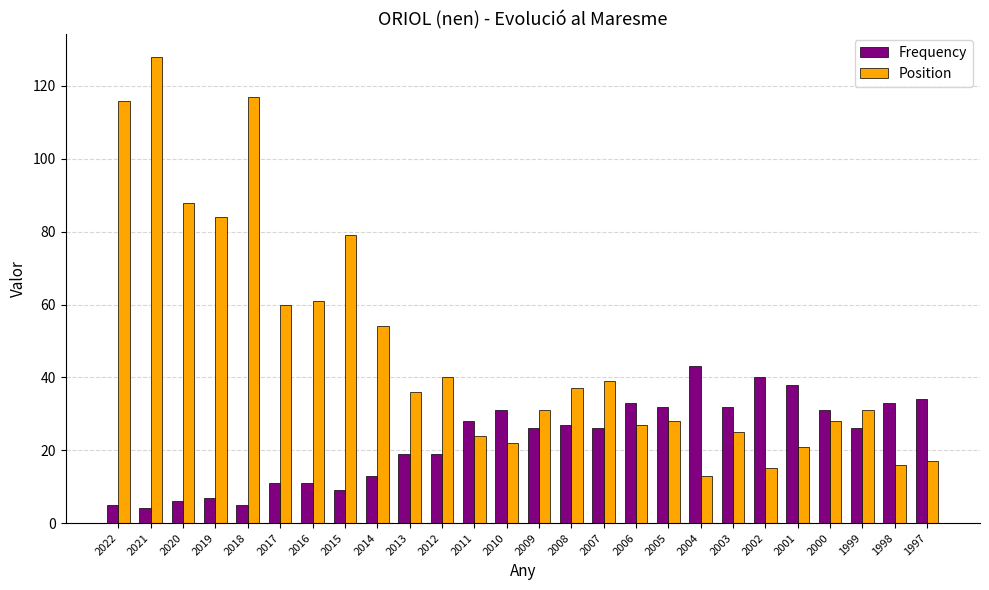

List the series in order of their overall mean, lowest first.

Frequency, Position